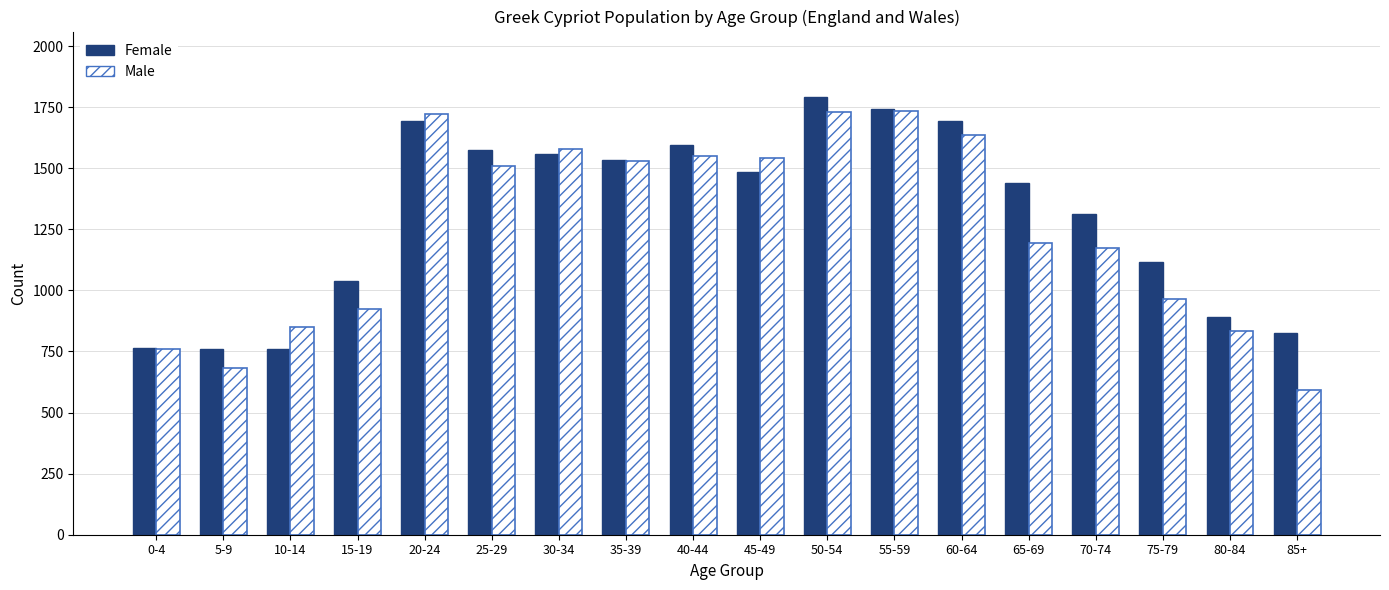

What is the difference between the maximum and minimum values in the Female series?

1030